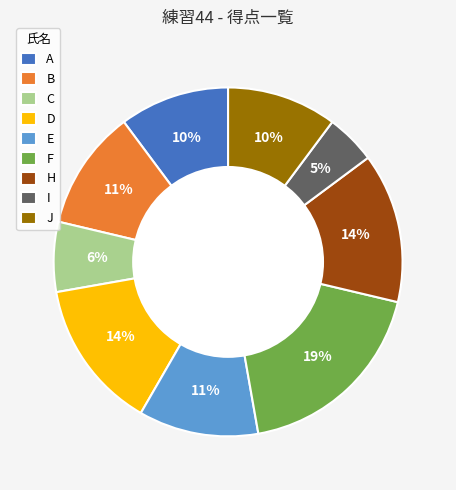

Count the number of slices in the pie.

9